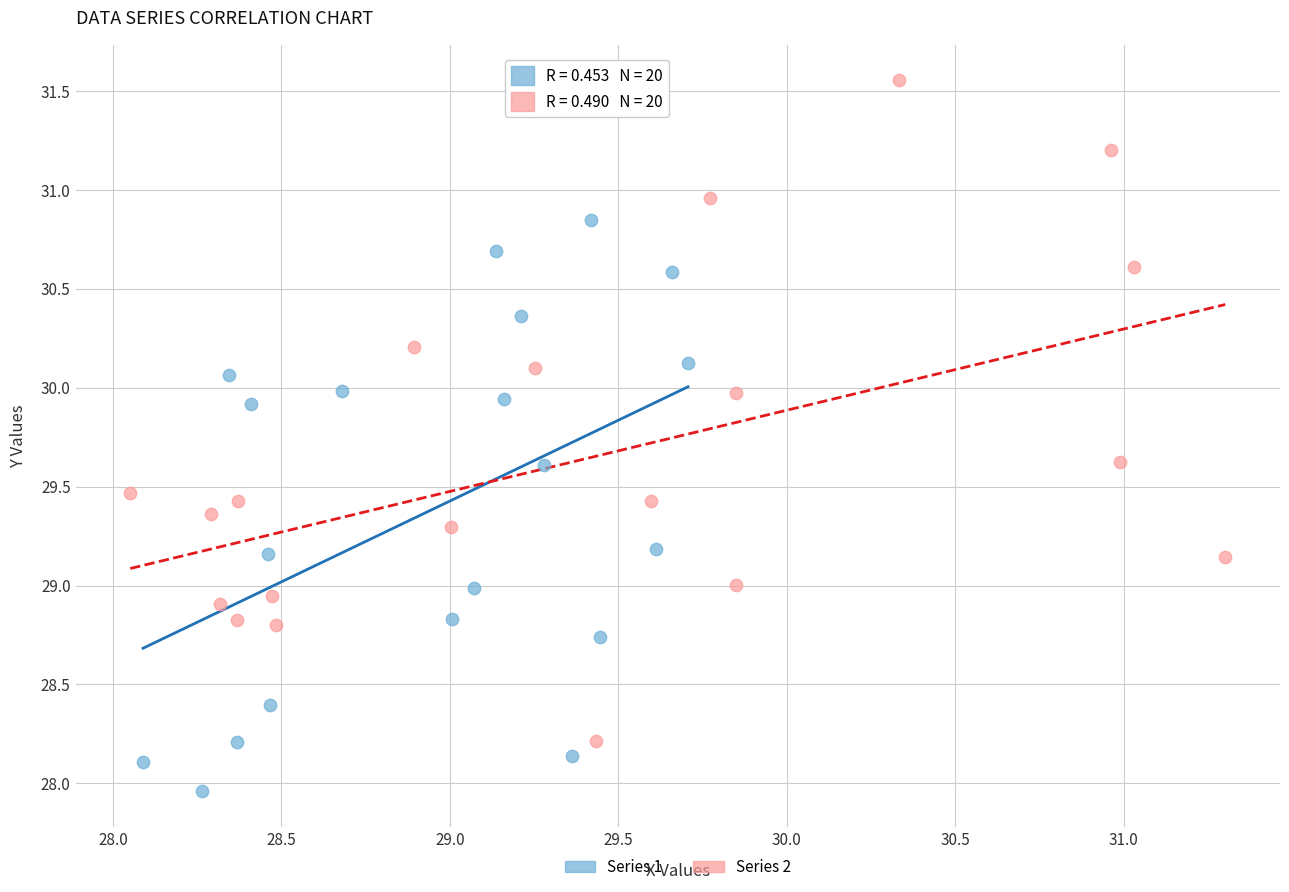

Which series contains the lowest Y value?

Series 1